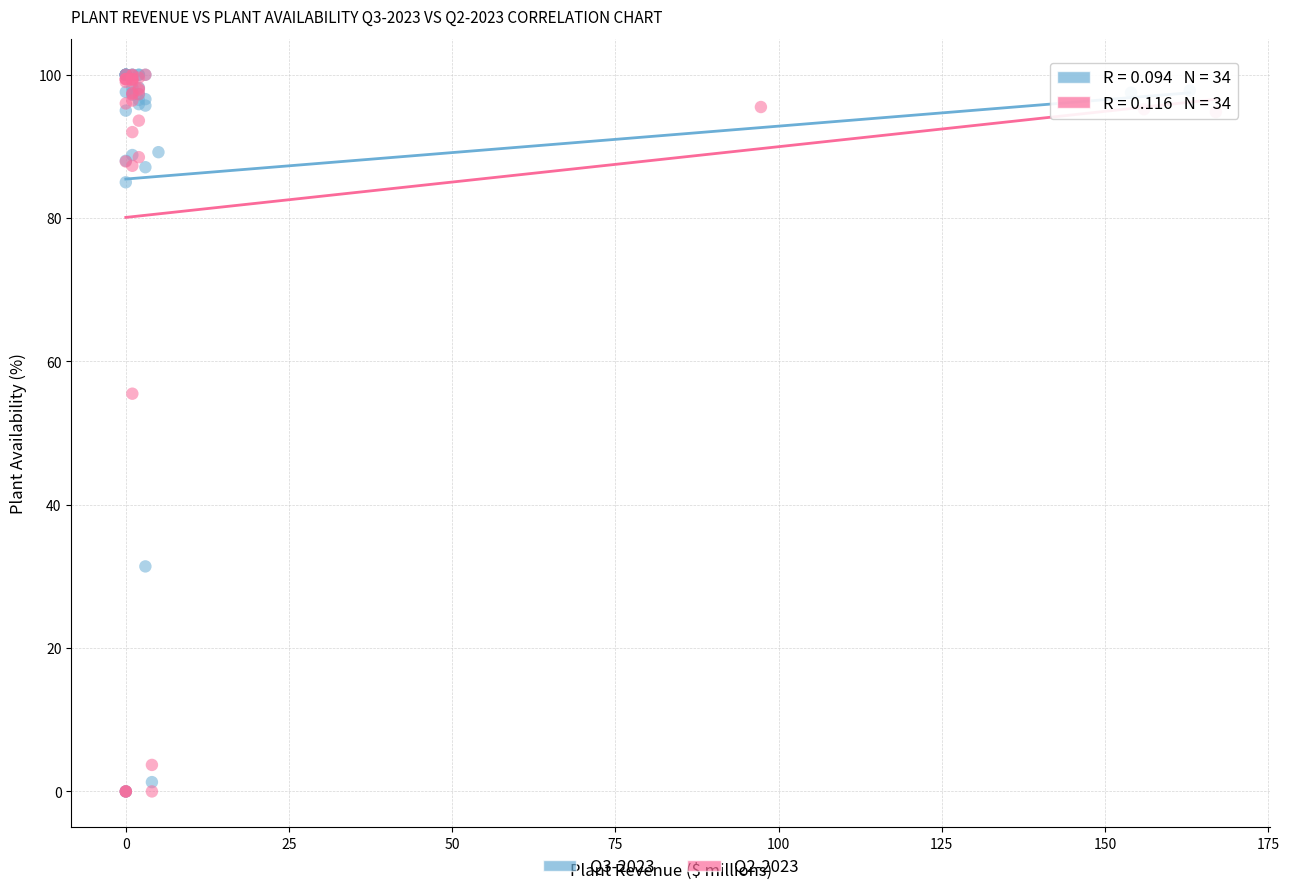

What are all the series names shown in the legend?

Q3-2023, Q2-2023